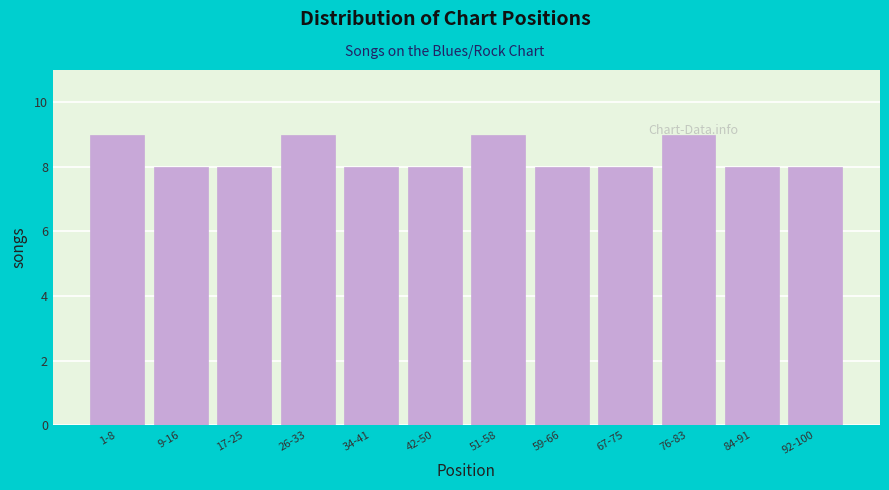

What is the value of the 1st bar from the left?

9